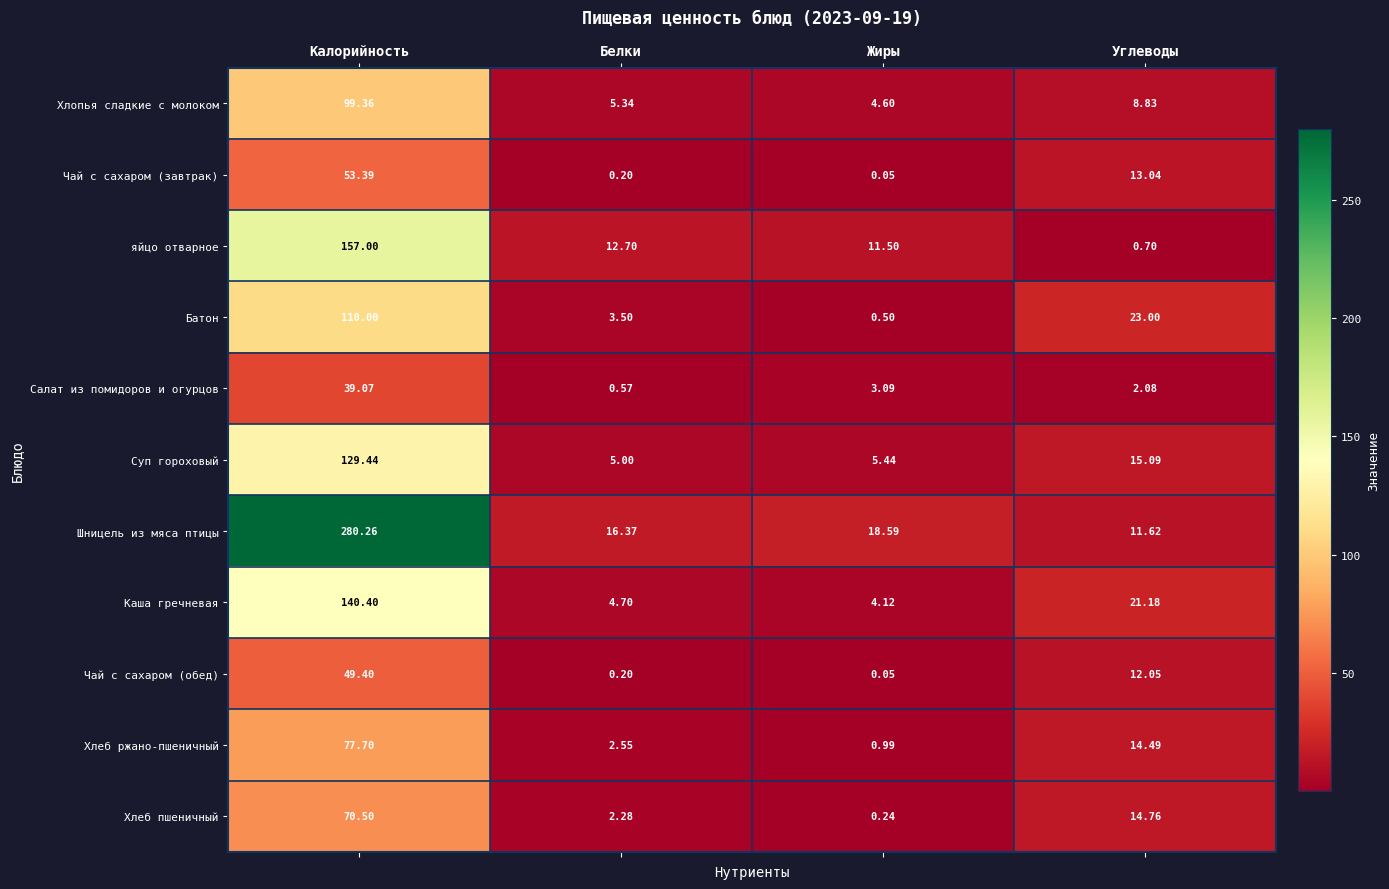

Which series has the largest total across all categories?

Шницель из мяса птицы